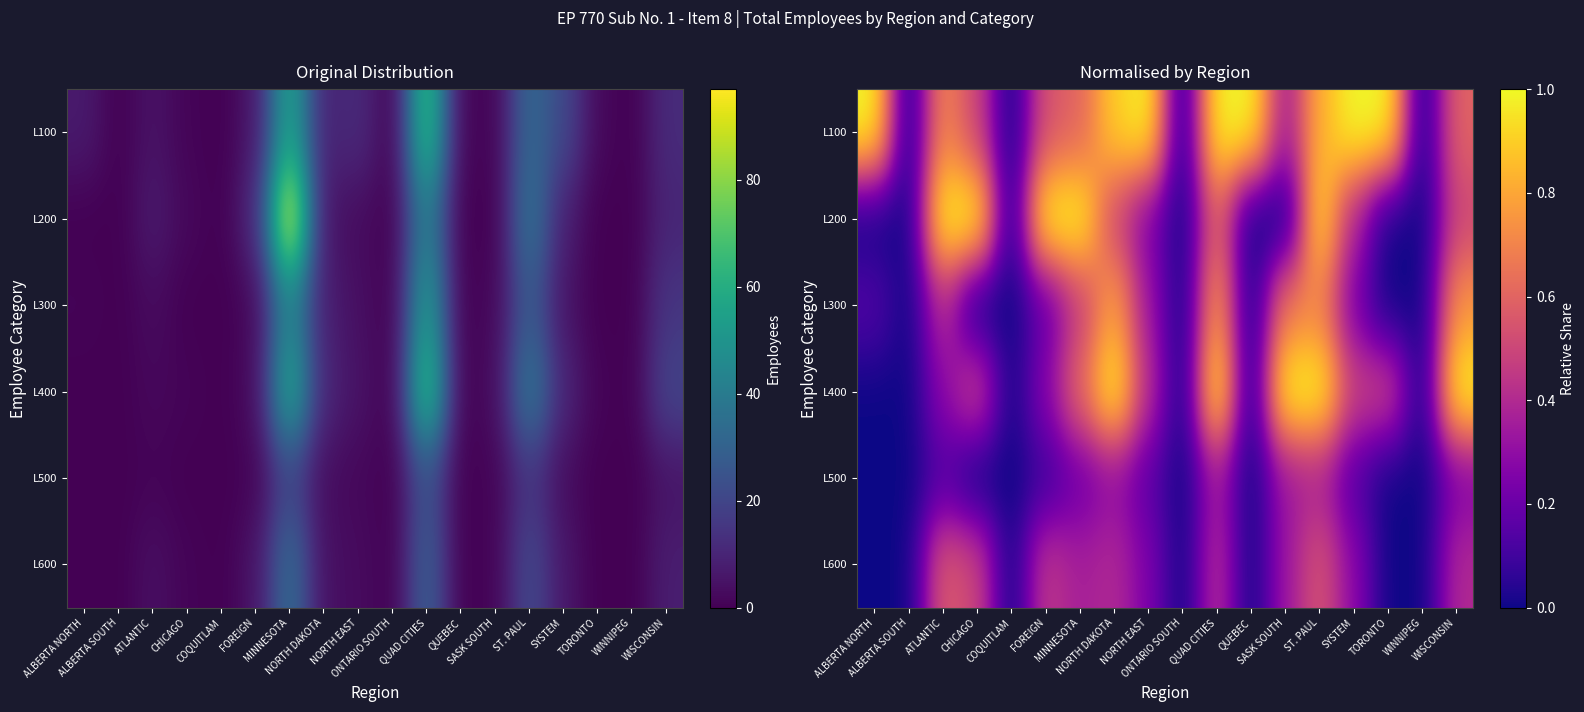

What is the greatest value displayed?

1.0